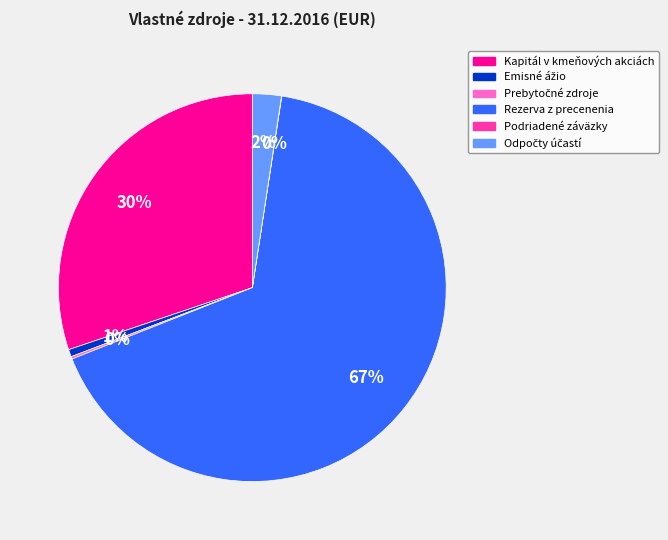

Is it true that Kapitál v kmeňových akciách is 30% of the pie?

True